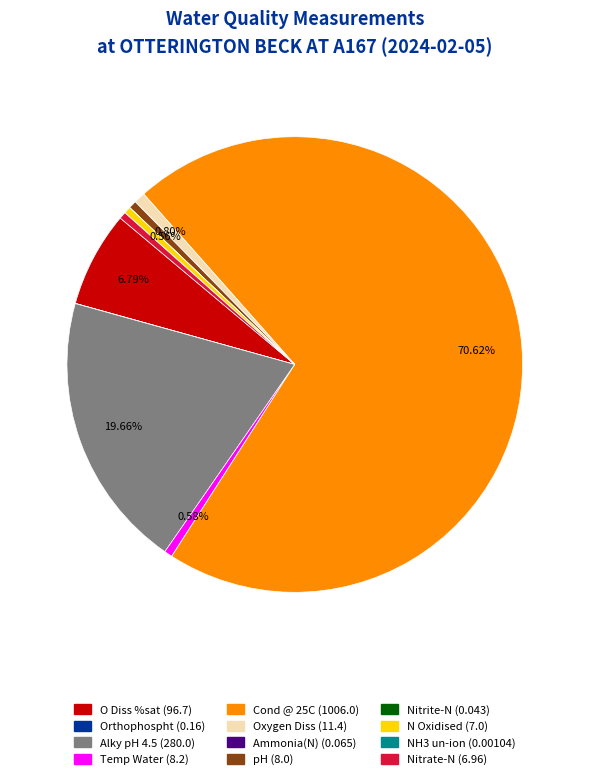

Is the sum of Oxygen Diss and Cond @ 25C greater than half?

Yes